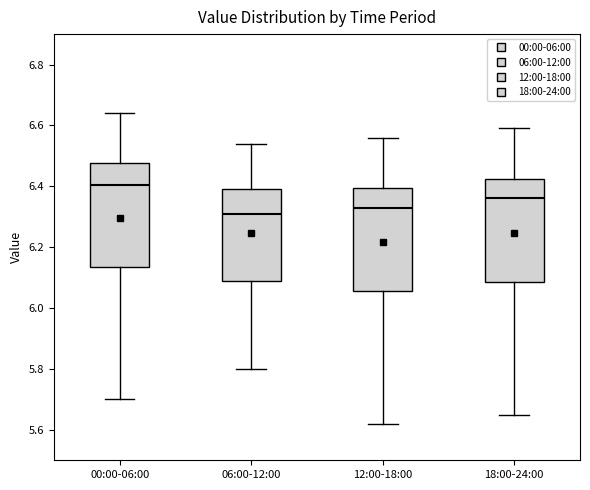

Where does the median line of the box for 18:00-24:00 sit on the y-axis? The values are not printed on the chart, so give them approximately, as read against the axis.

6.36